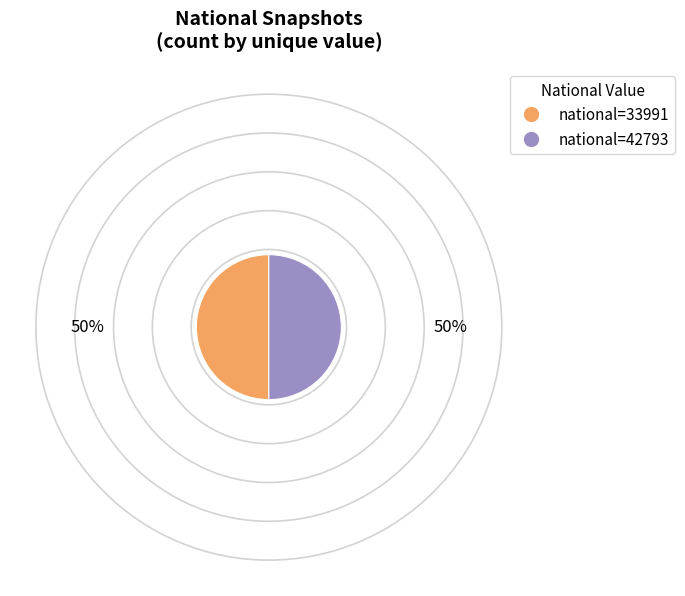

Is there a majority slice in this chart?

No